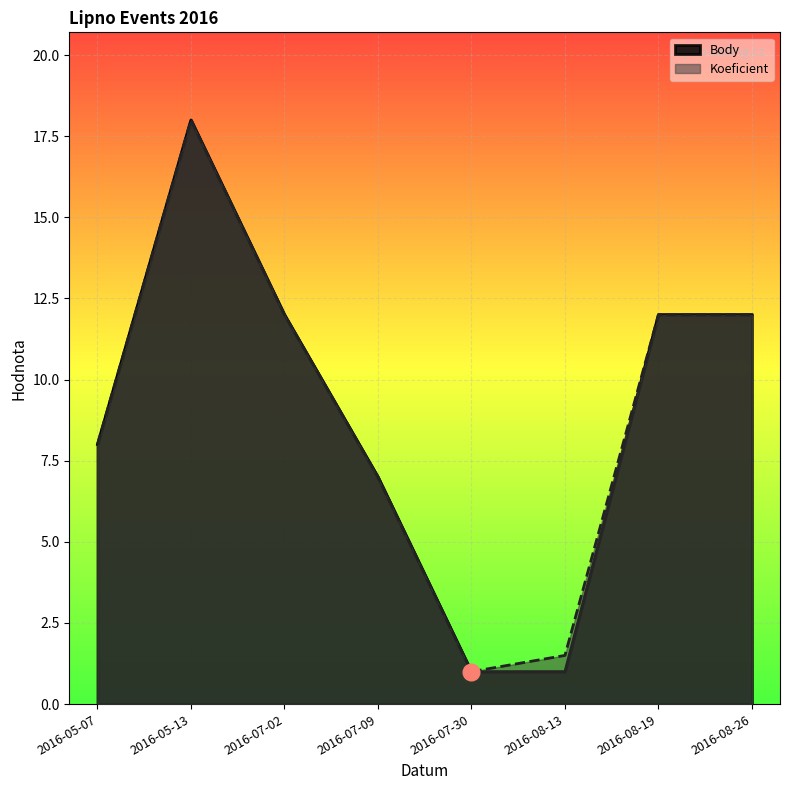

What are all the series names shown in the legend?

Body, Koeficient